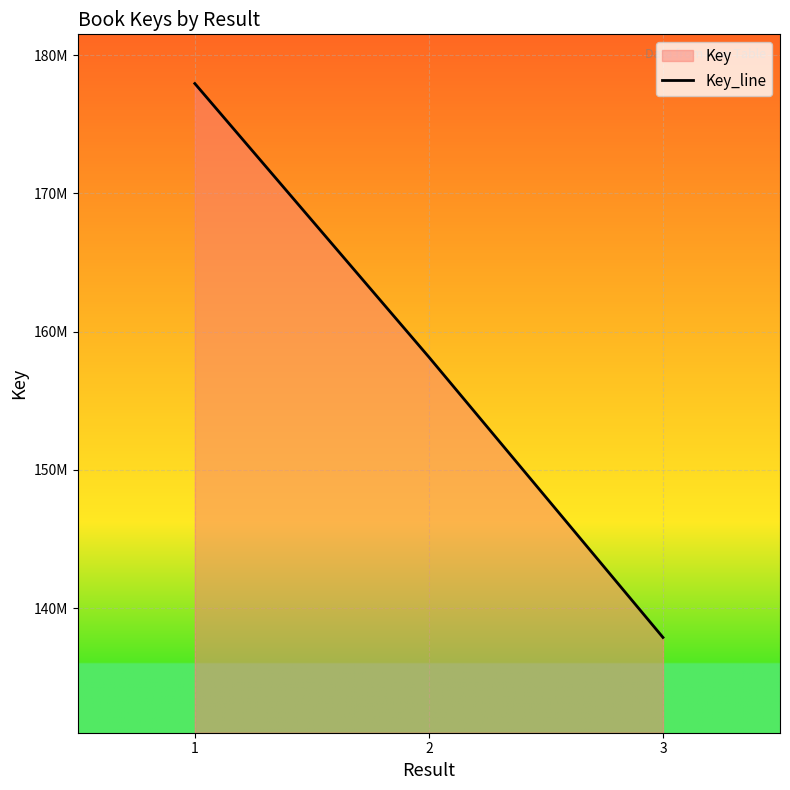

Where does the data first go above 158155282?

1